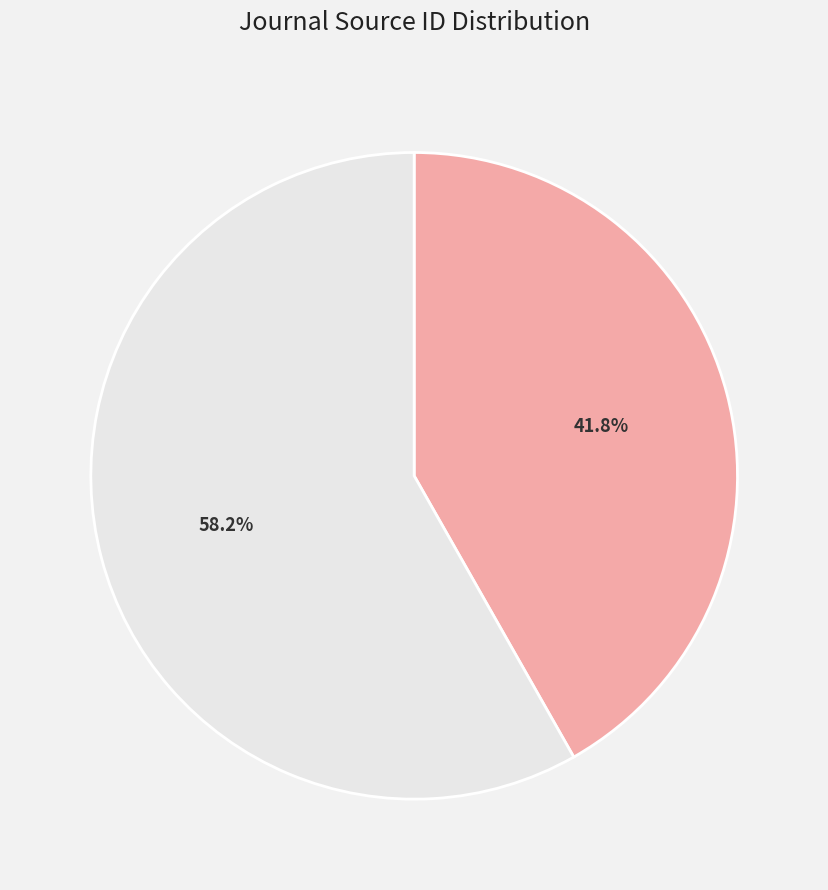

The Historisk Tidsskrift slice represents 42% of the pie. True or false?

True